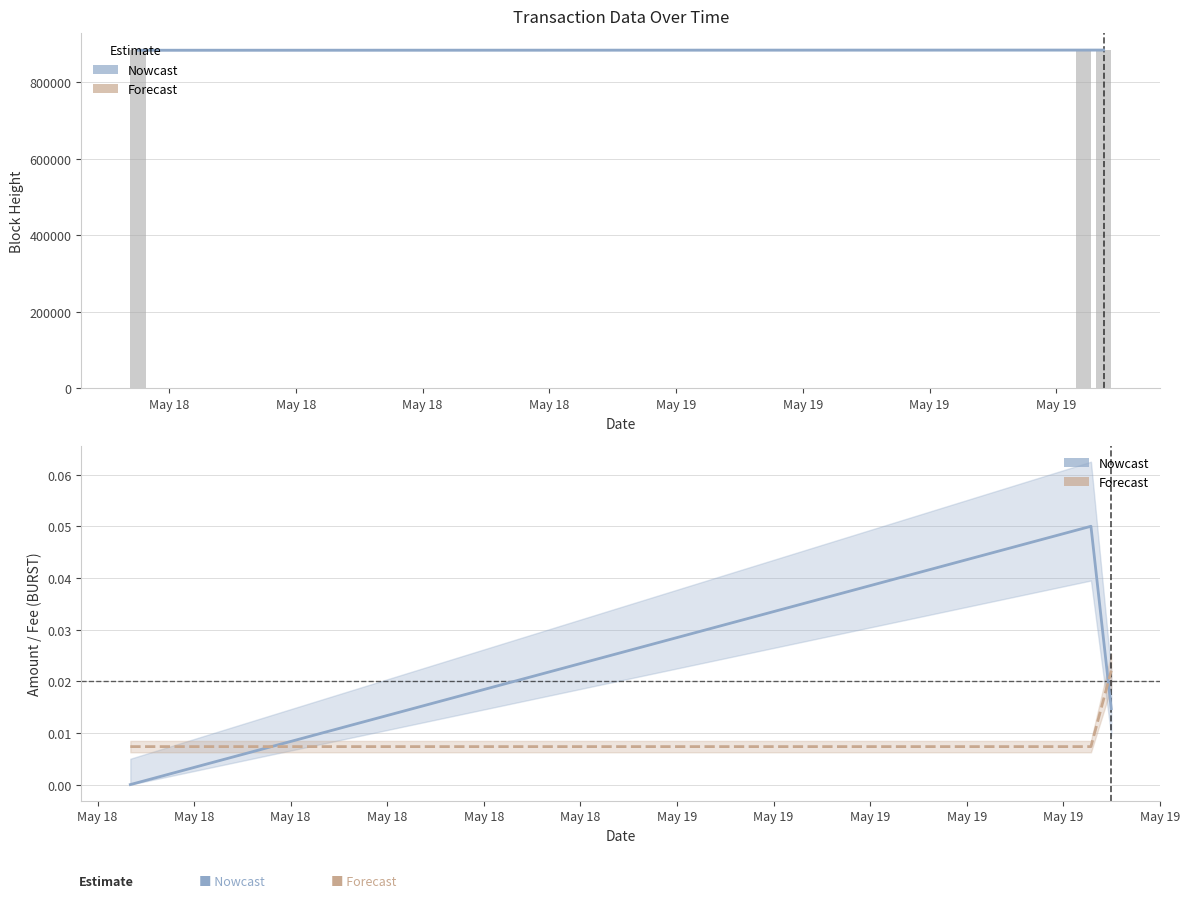

What is the total value across all series at May 18?

884023.0